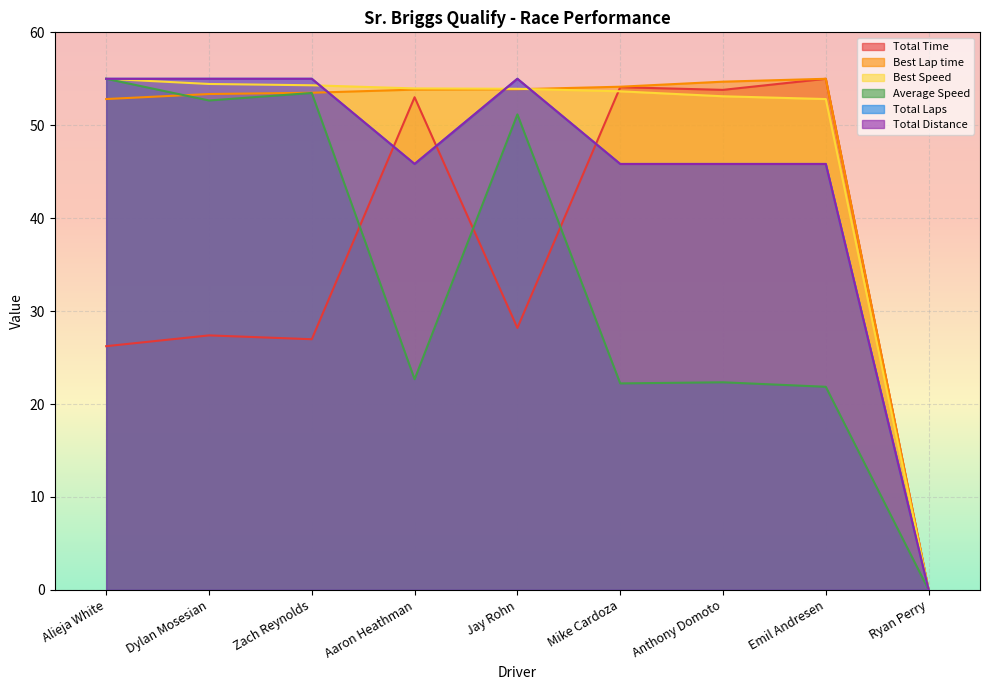

What position from the right is Alieja White?

9